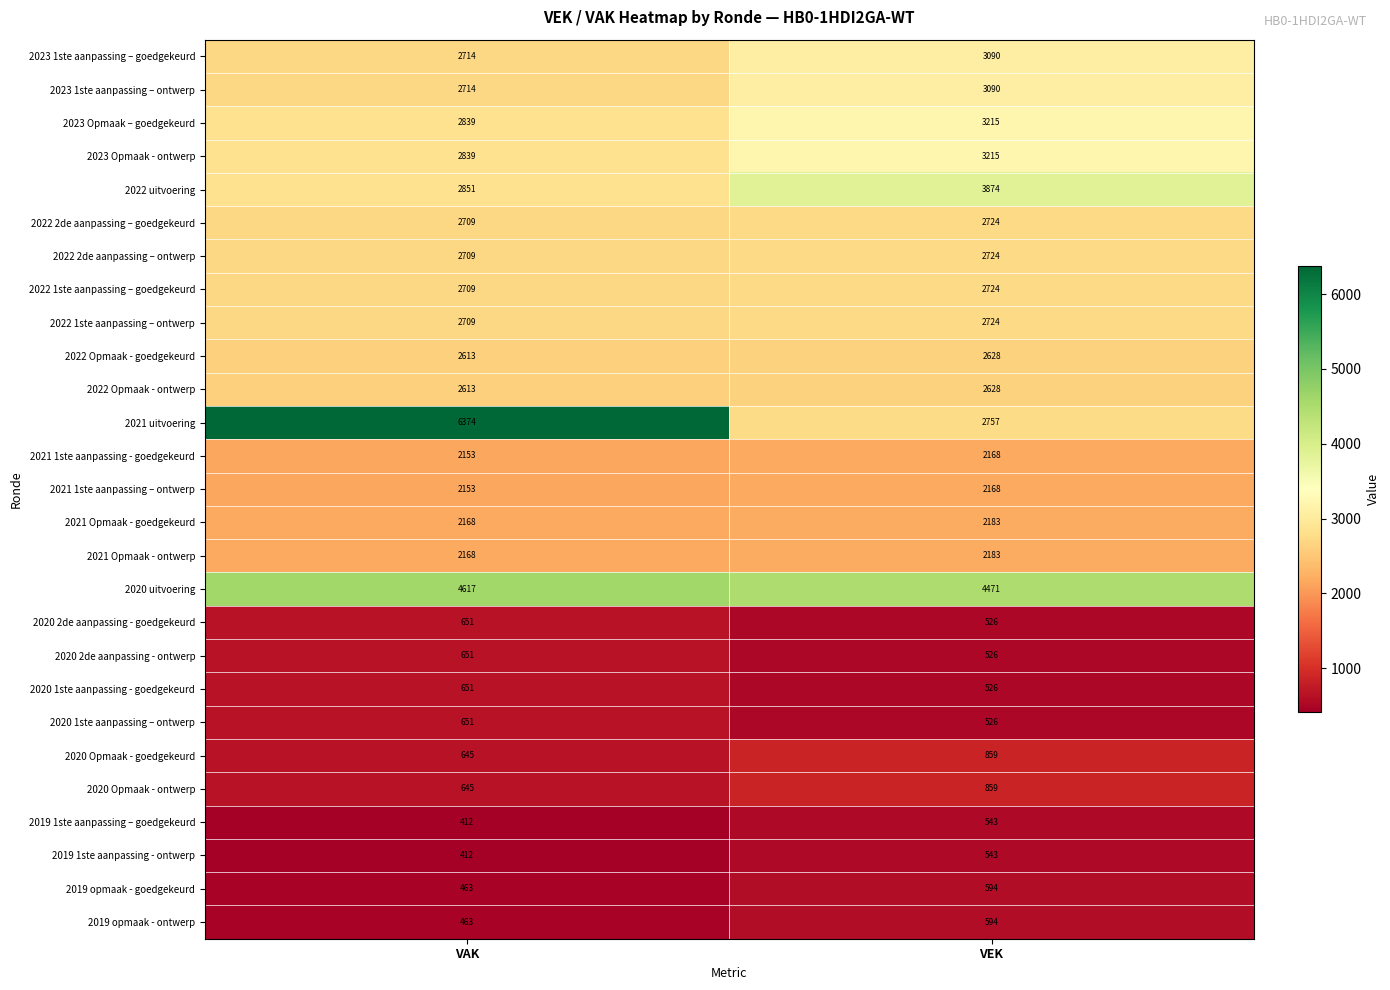

What is the difference between the maximum and minimum values in the 2022 2de aanpassing – goedgekeurd series?

15